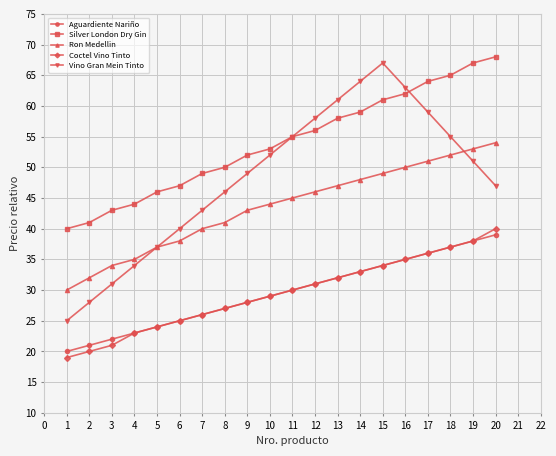

The Aguardiente Nariño series shows 22 at 17. True or false?

False